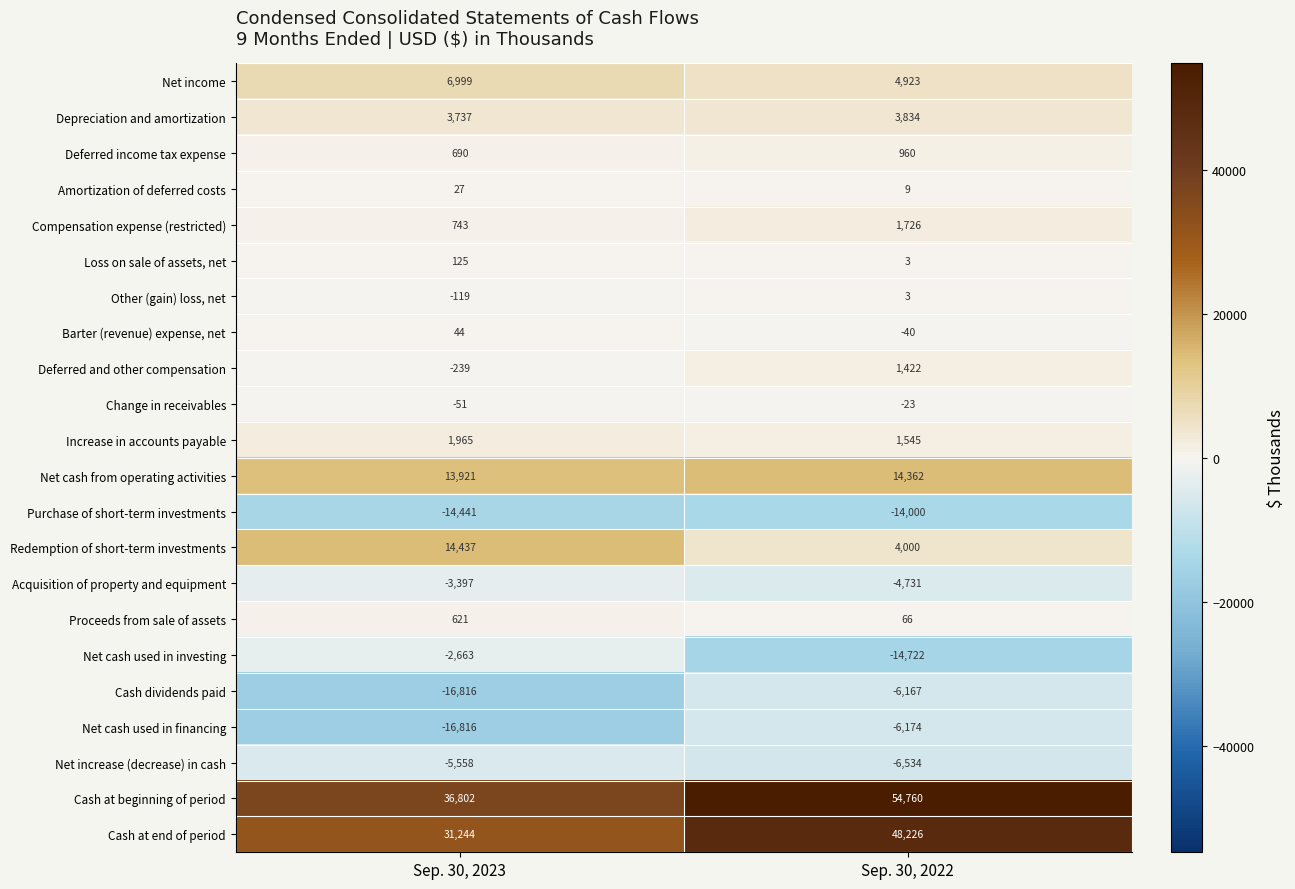

Which series has the largest range (max minus min)?

Cash at beginning of period